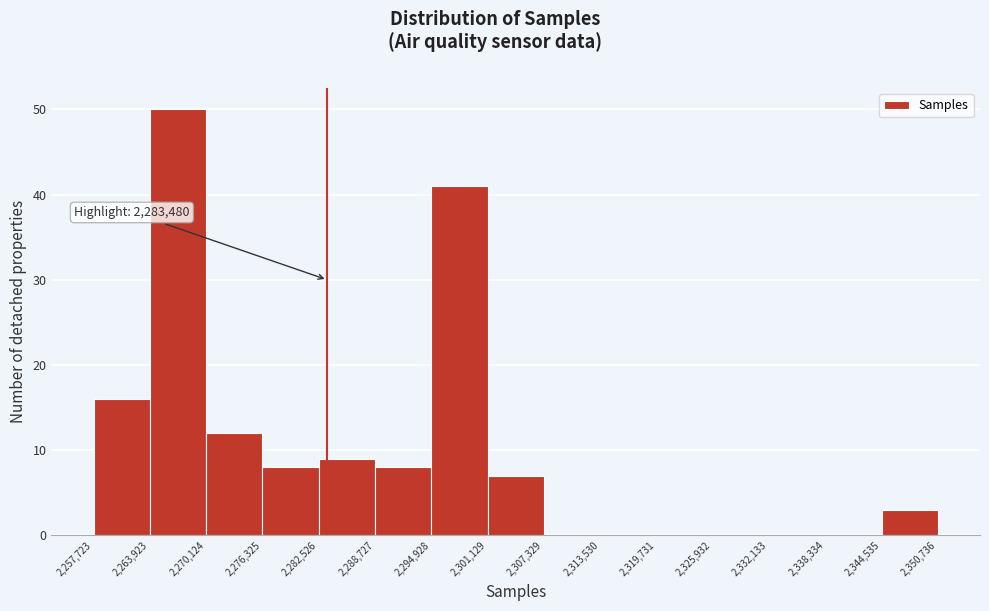

Over which range of the x-axis is the bar tallest?

2,263,923 to 2,270,124